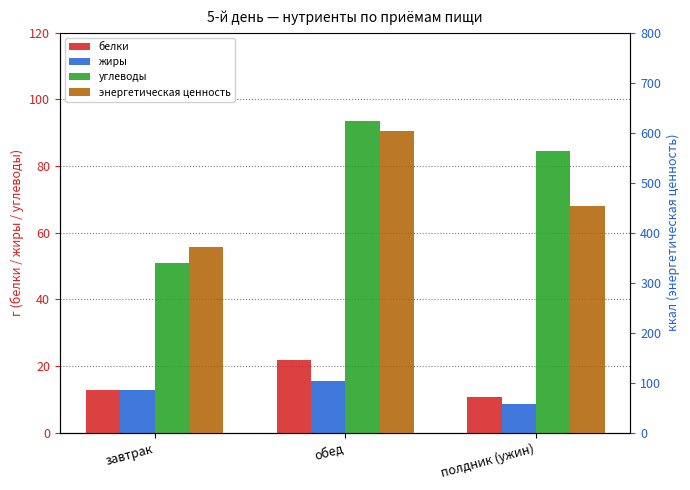

Reading left to right, list all the values displayed in this chart.

белки: 12.7	21.7	10.6
жиры: 12.8	15.4	8.7
углеводы: 51.0	93.5	84.4
энергетическая ценность: 370.5	603.8	453.9